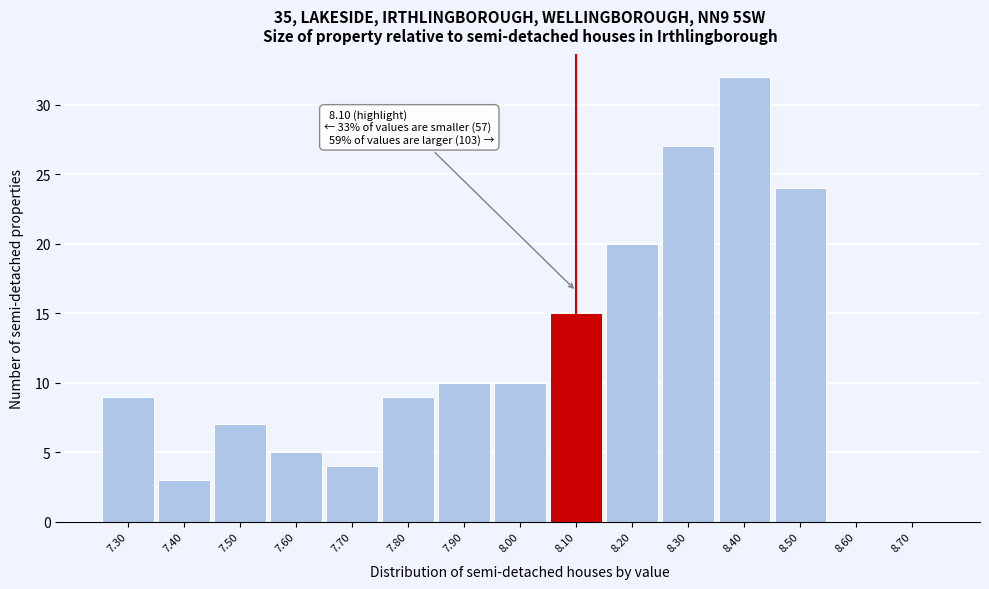

Which range on the x-axis has the tallest bar?

8.35 to 8.45